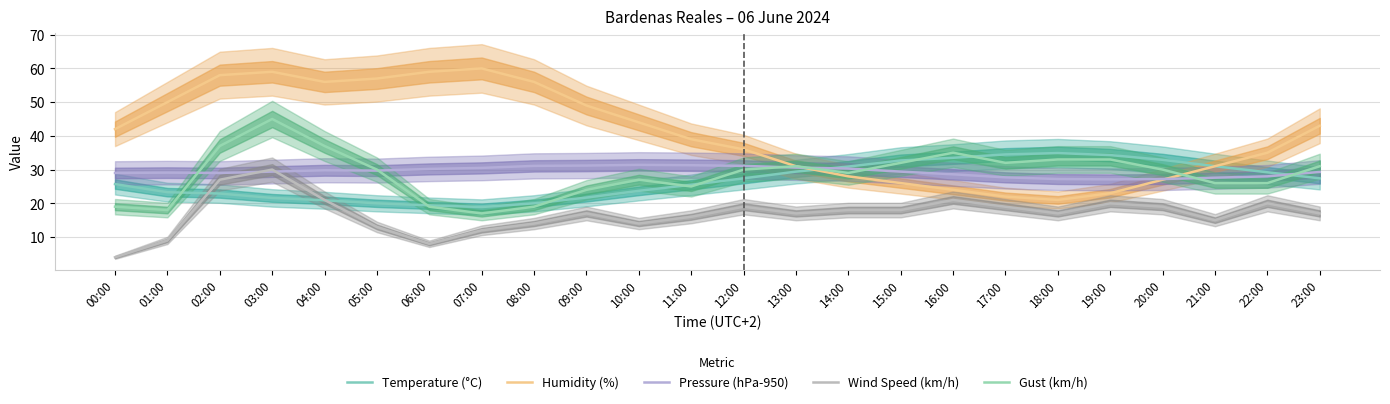

What position from the right is 06:00?

18